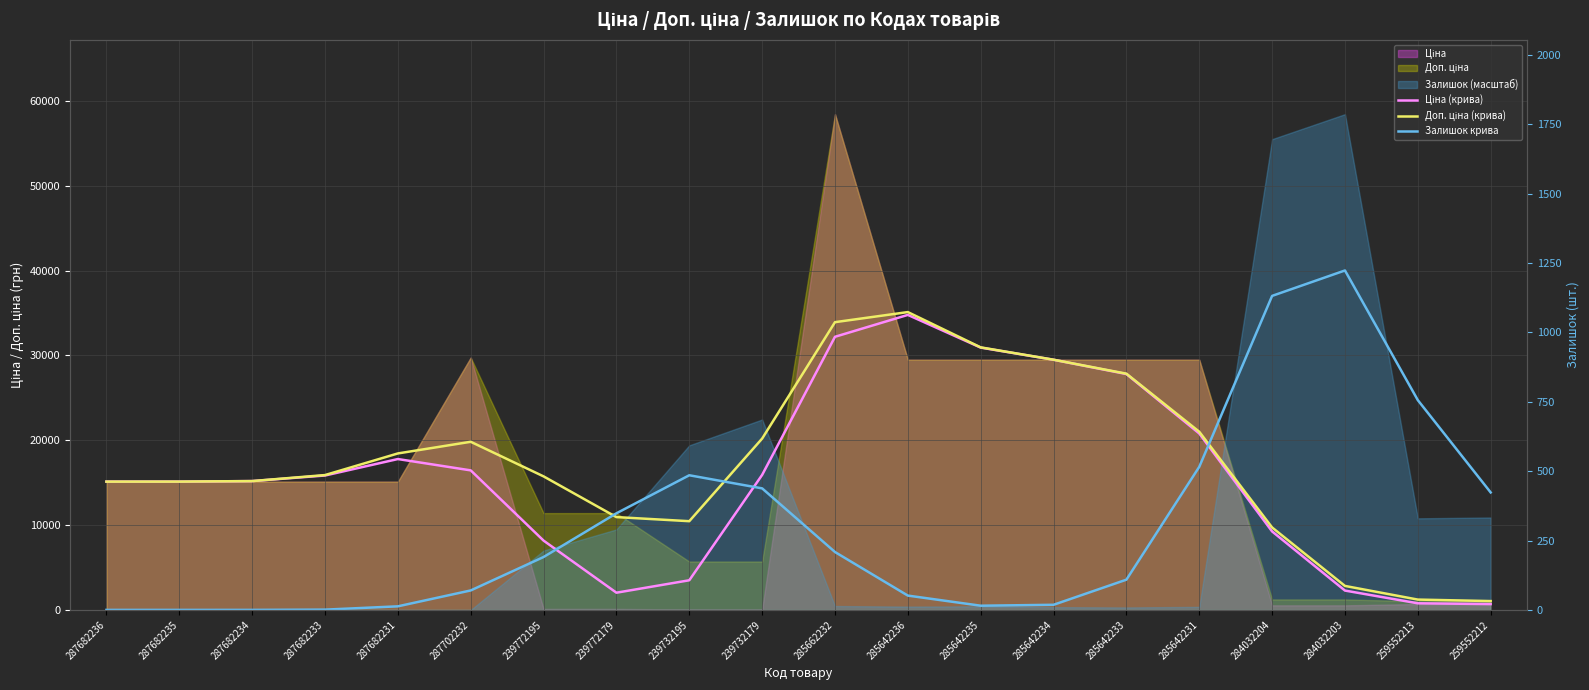

What is the sum of all Ціна (крива) values?

314039.0